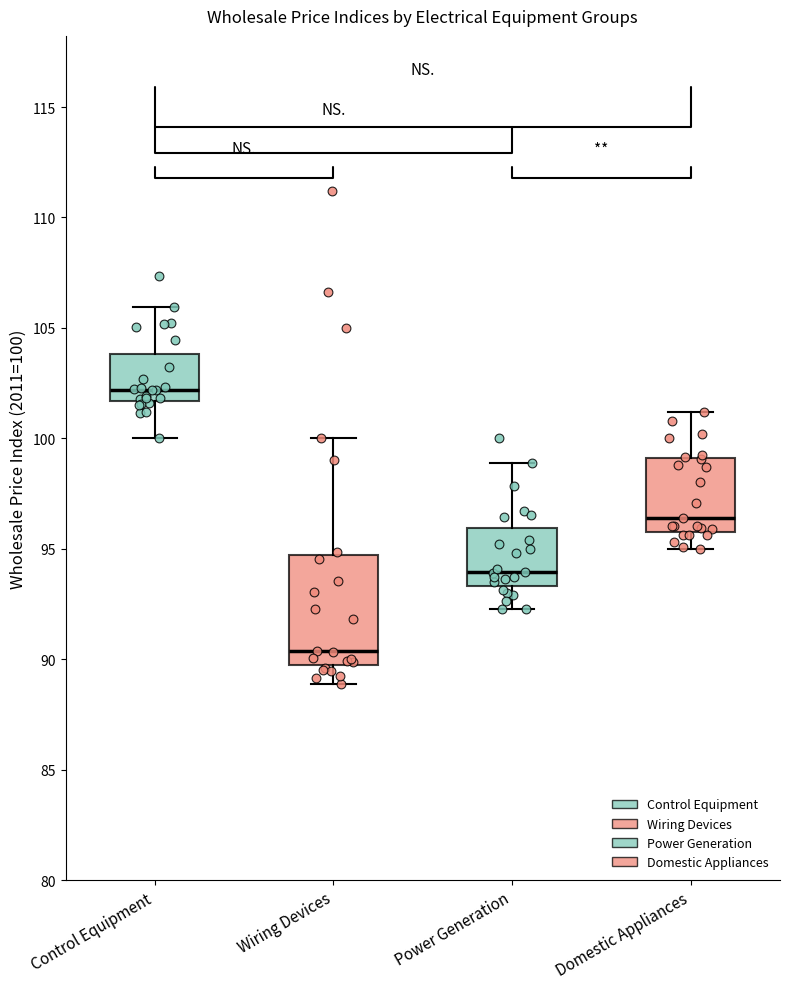

Reading left to right, transcribe this box plot: for each box, give where its median line is, the range the box spans, and where its two whiskers end, as read against the y-axis. The values are not printed on the chart, so give them approximately, as read against the axis.

Control Equipment: median 102.0, box 101.5 to 104.0, whiskers 100.0 to 106.0
Wiring Devices: median 90.5, box 89.5 to 94.5, whiskers 89.0 to 100.0
Power Generation: median 94.0, box 93.5 to 96.0, whiskers 92.5 to 99.0
Domestic Appliances: median 96.5, box 96.0 to 99.0, whiskers 95.0 to 101.0